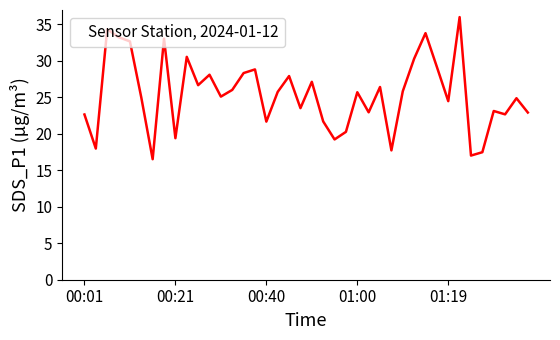

What is the difference between the maximum and minimum values?

19.5